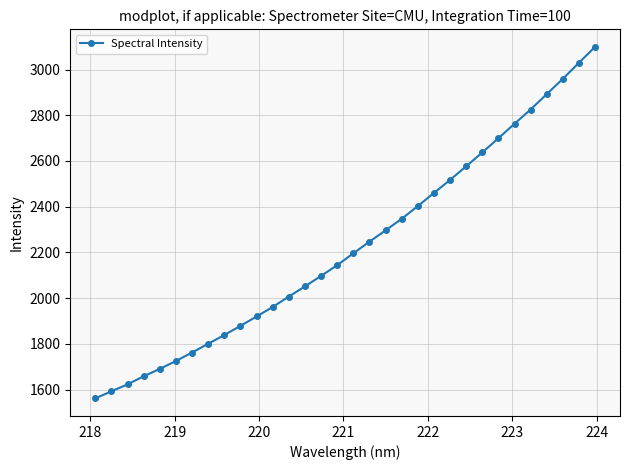

True or false: the data has more than 2 interior local peaks.

False